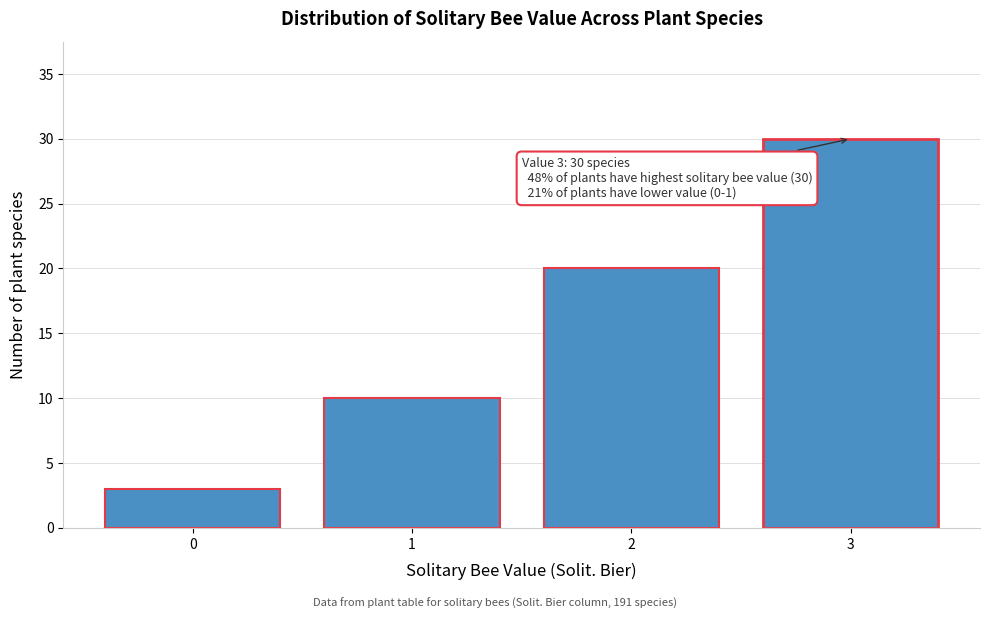

Reading left to right, extract all data points from this chart.

0=3	1=10	2=20	3=30